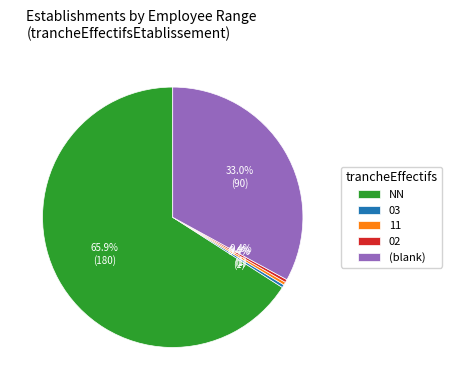

What is the majority slice?

NN